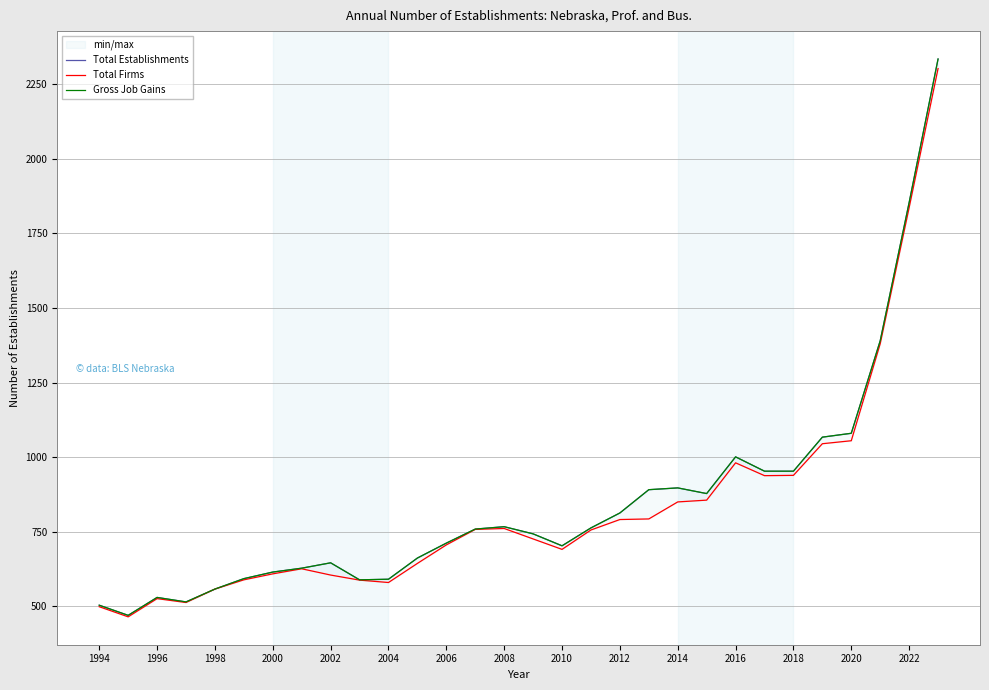

Rank the series at 1996 from lowest to highest value.

Total Firms, Total Establishments, Gross Job Gains